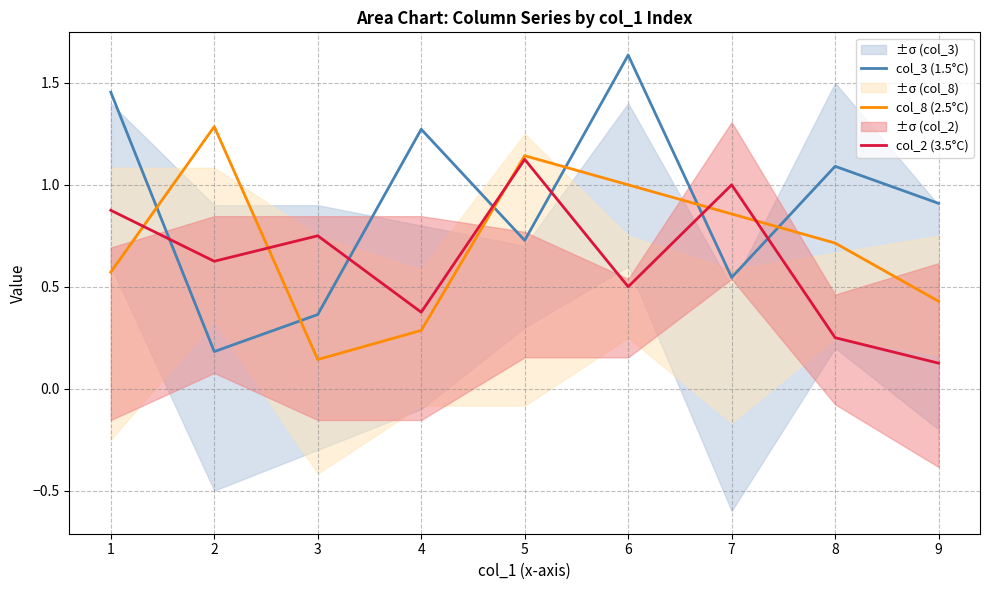

What is the difference between the maximum and second lowest values in the col_3 (1.5°C) series?

1.3